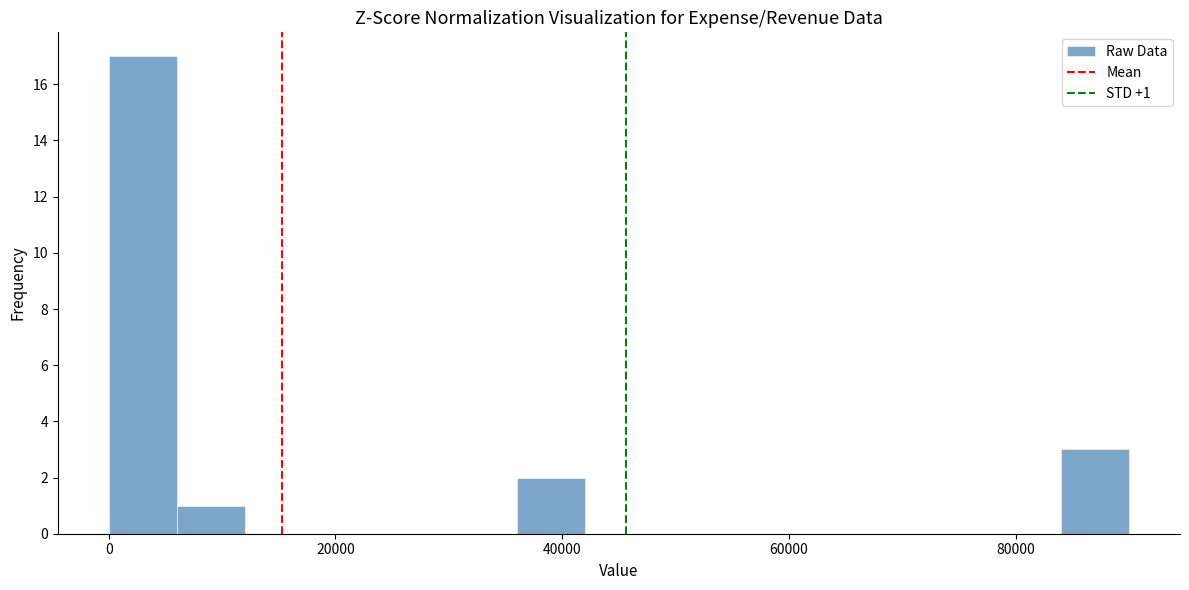

Read against the x-axis, roughly where is the centre of the tallest bar?

4000